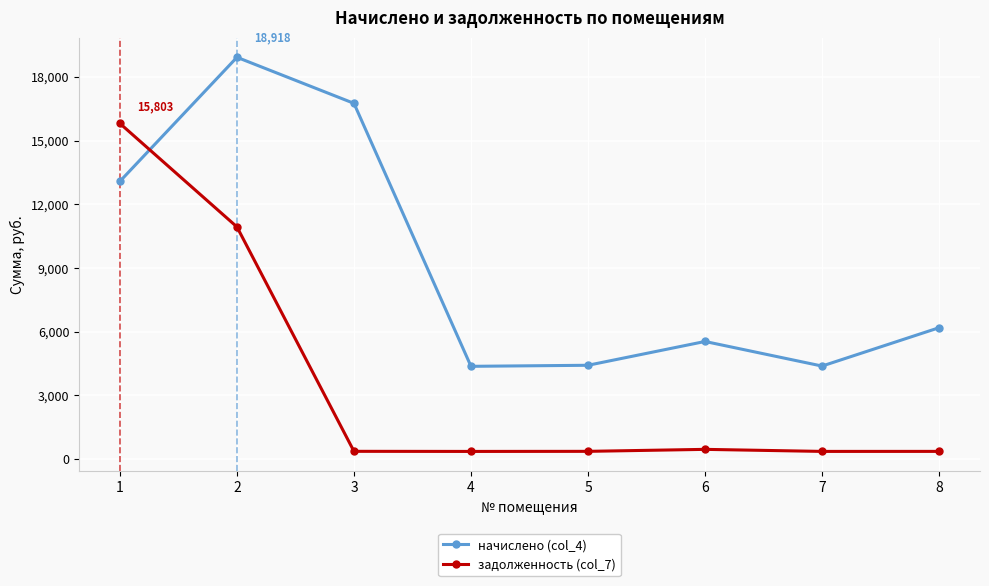

At how many categories does at least one series exceed 11667?

3